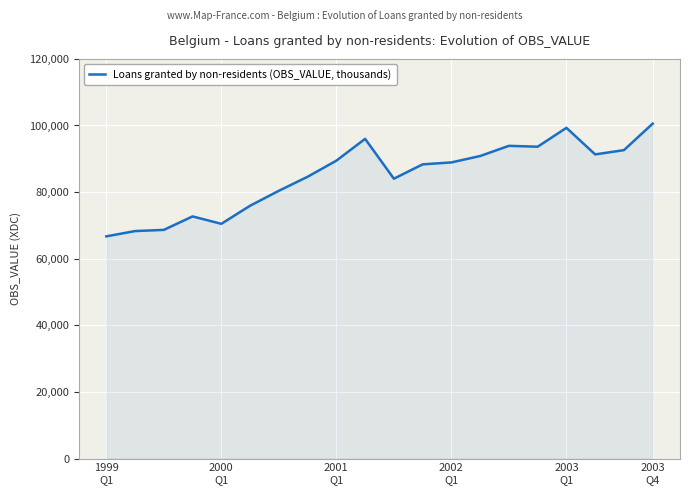

What is the minimum value shown in the chart?

66714.0